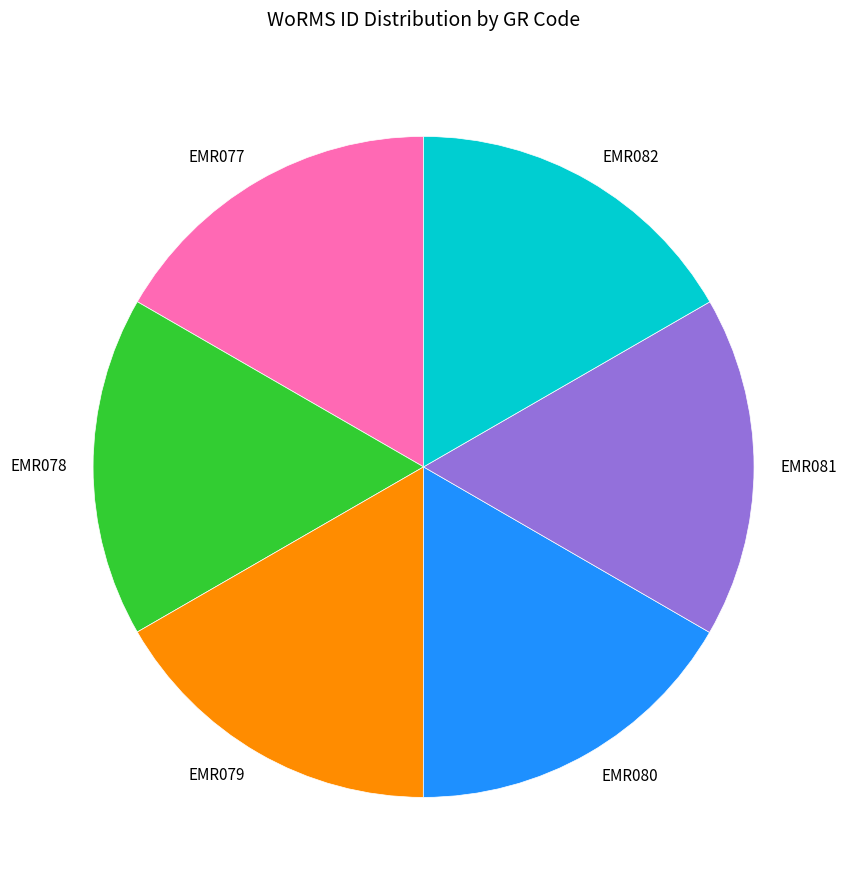

Is there any slice that represents more than half of the pie?

No